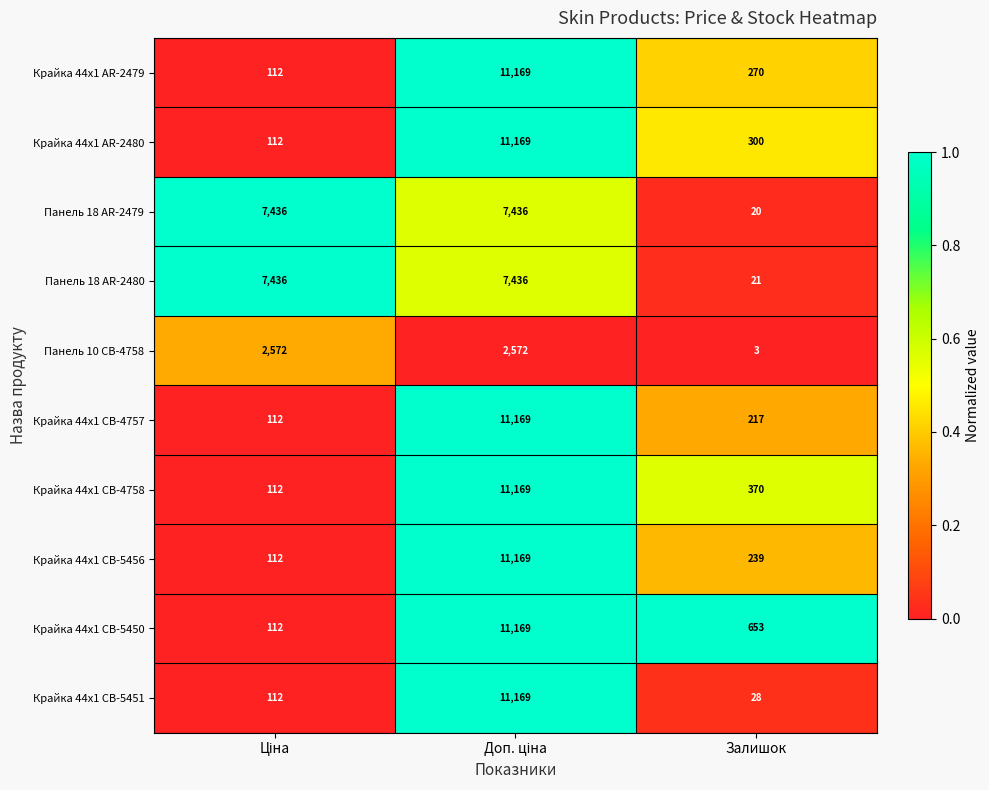

At Залишок, list the series in order from largest to smallest.

Крайка 44x1 CB-5450, Крайка 44x1 CB-4758, Крайка 44x1 AR-2480, Крайка 44x1 AR-2479, Крайка 44x1 CB-5456, Крайка 44x1 CB-4757, Крайка 44x1 CB-5451, Панель 18 AR-2480, Панель 18 AR-2479, Панель 10 CB-4758